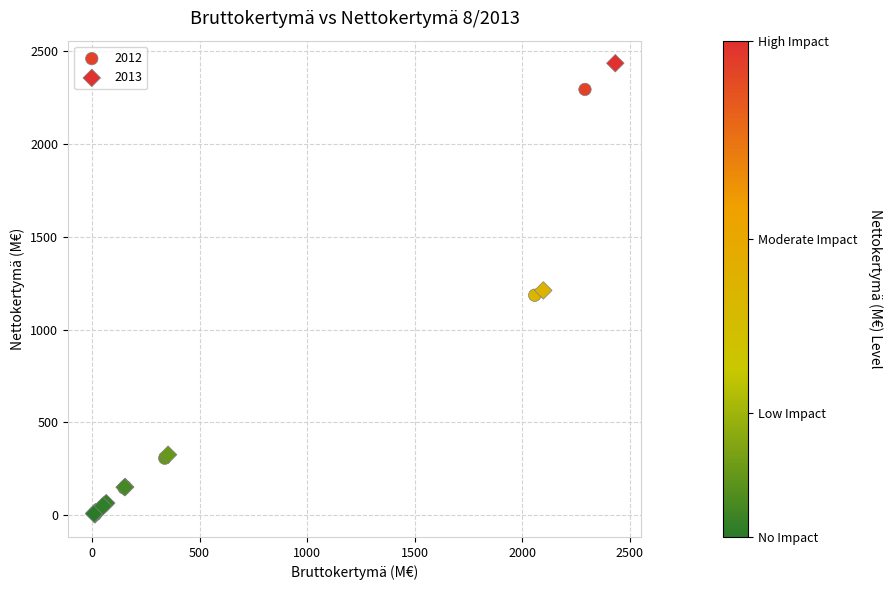

Which series contains the highest Y value?

2013